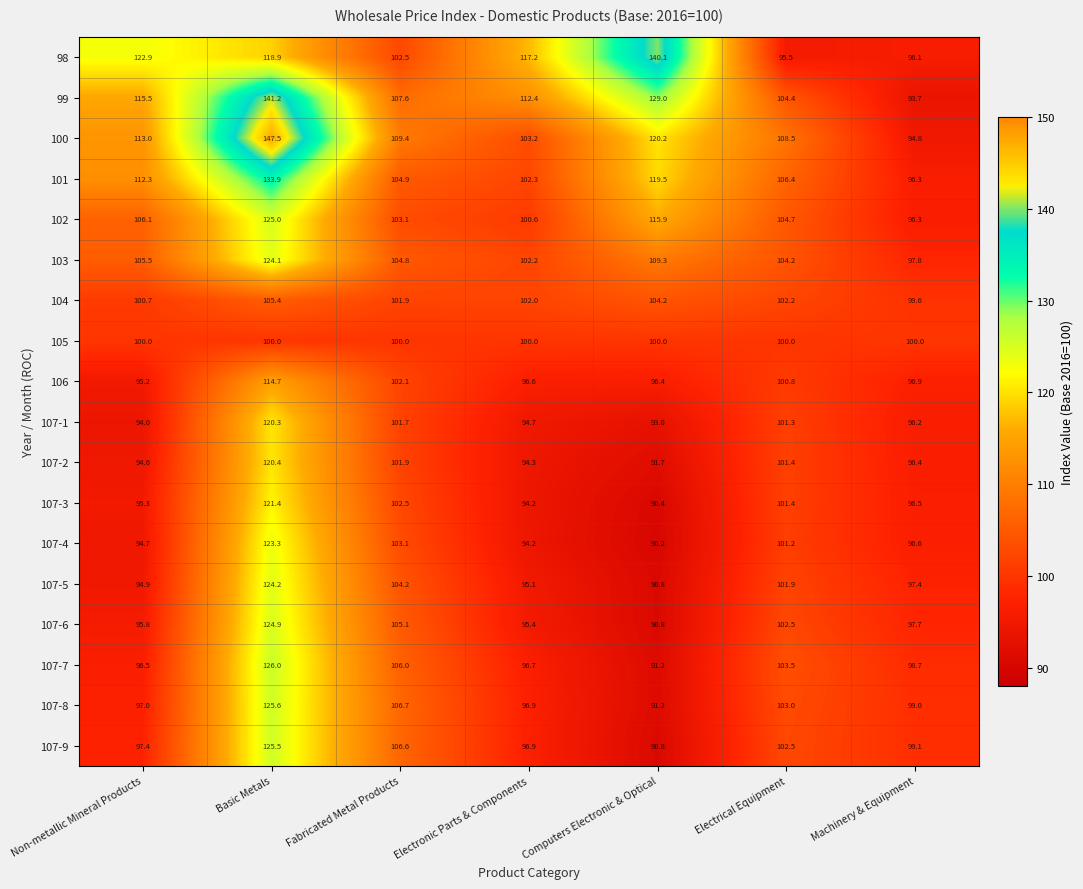

What is the maximum value shown in the chart?

147.5